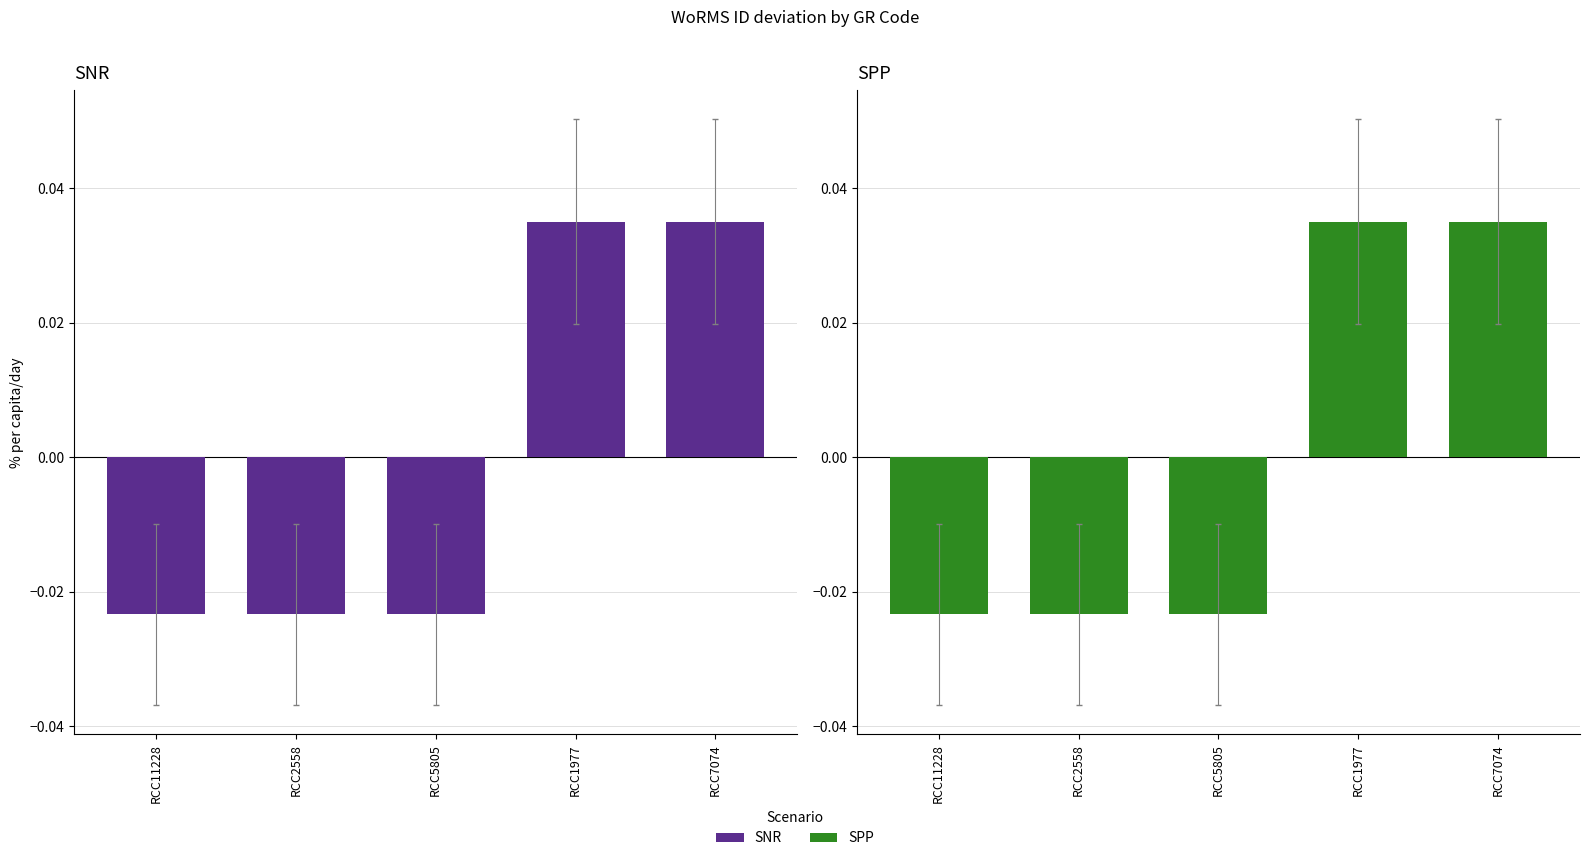

Reading left to right, what are all the values shown in this chart?

SNR: RCC11228=-0.0	RCC2558=-0.0	RCC5805=-0.0	RCC1977=0.0	RCC7074=0.0
SPP: RCC11228=-0.0	RCC2558=-0.0	RCC5805=-0.0	RCC1977=0.0	RCC7074=0.0